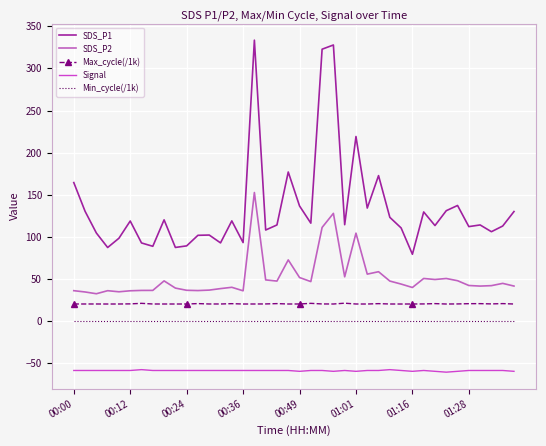

Which series has the widest spread of values?

SDS_P1